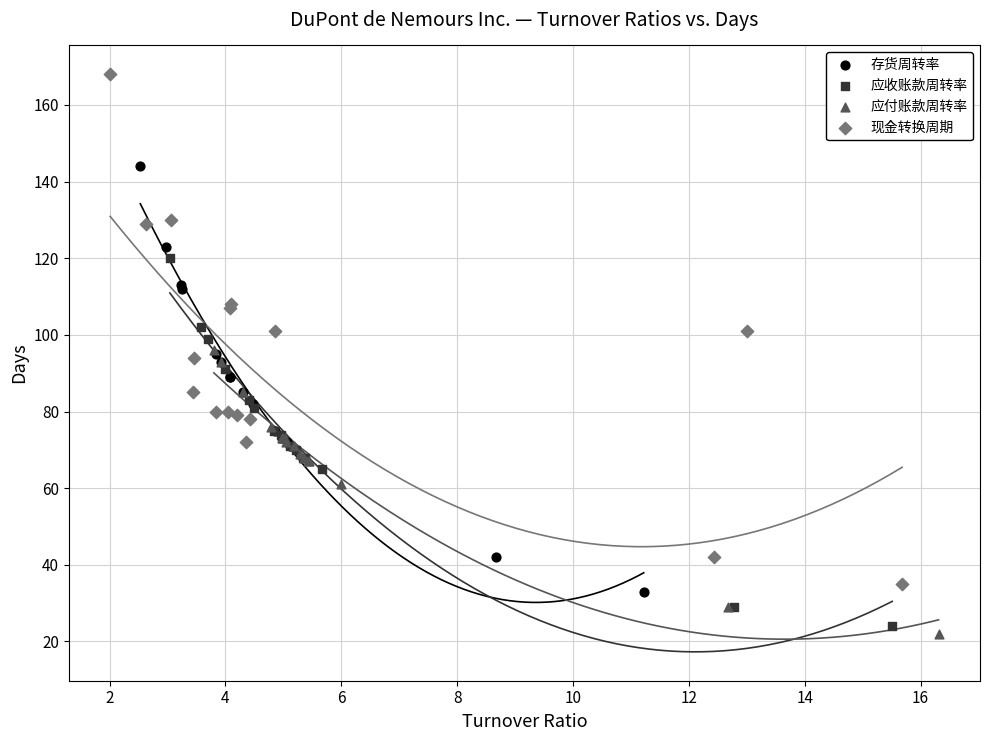

Which series has the widest spread of Y values?

现金转换周期